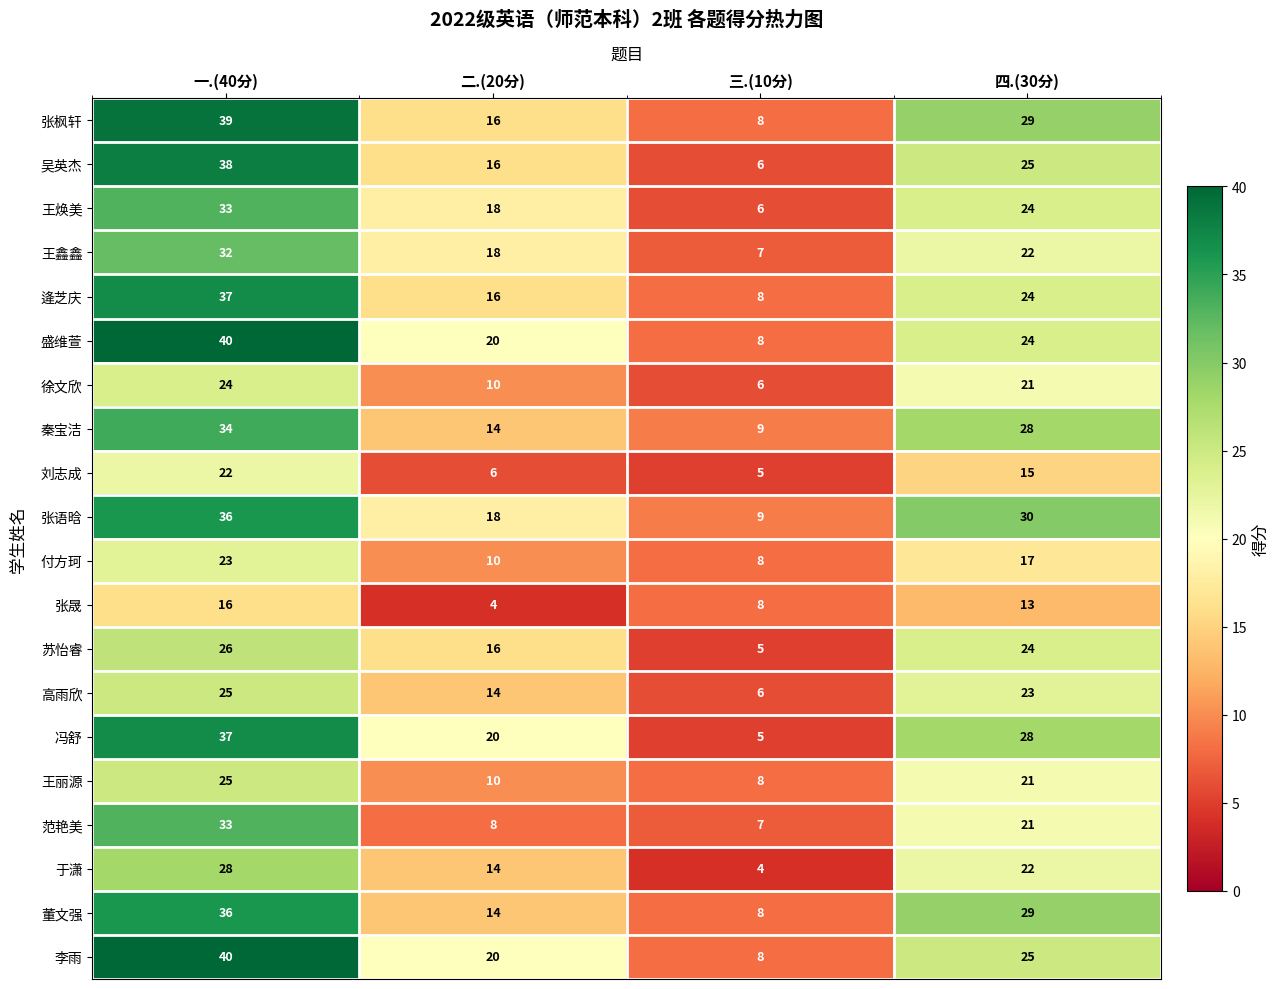

At which category is the sum across all series the highest?

一.(40分)